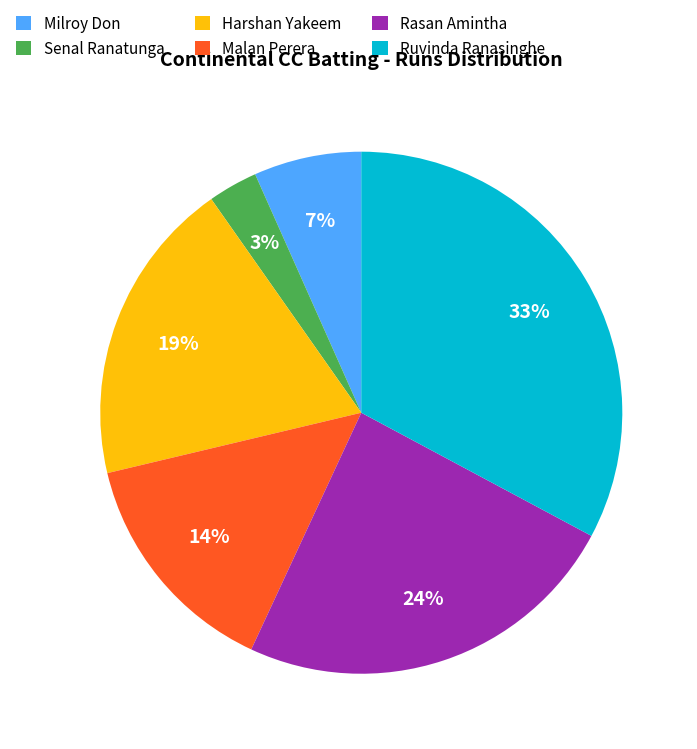

Does Ruvinda Ranasinghe represent more than half of the total?

No